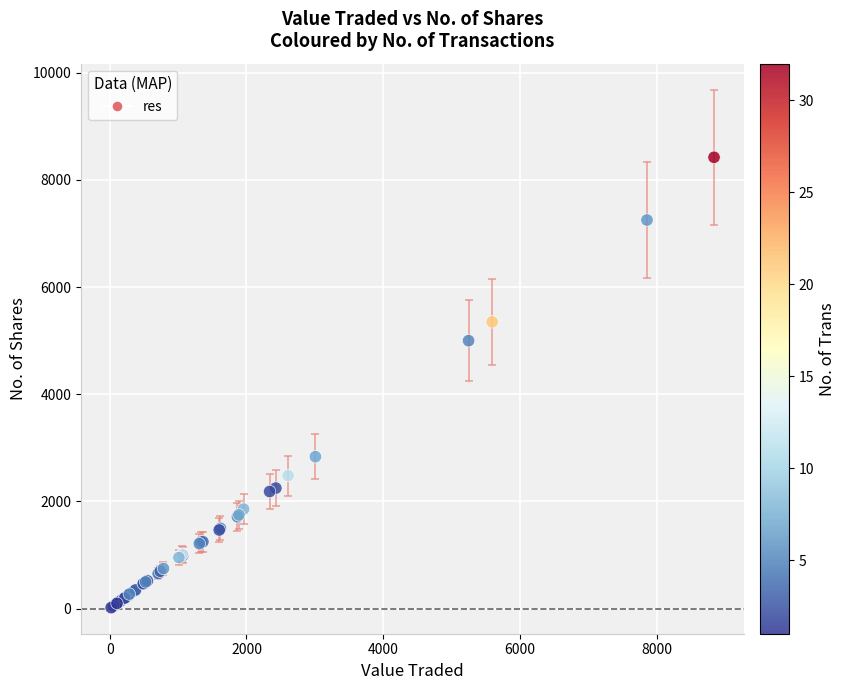

What Y value in the scatter plot is closest to 4220?

5000